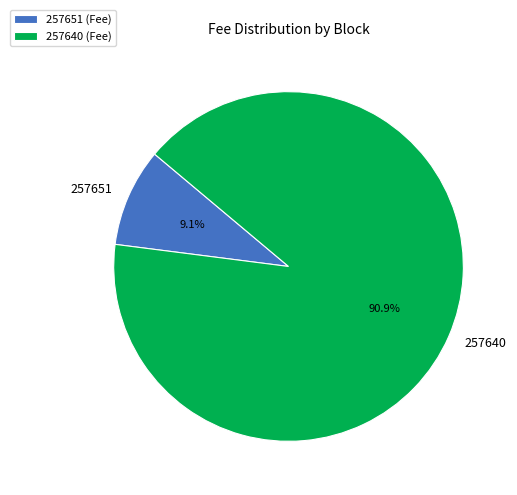

What is the largest slice in the pie chart?

257640